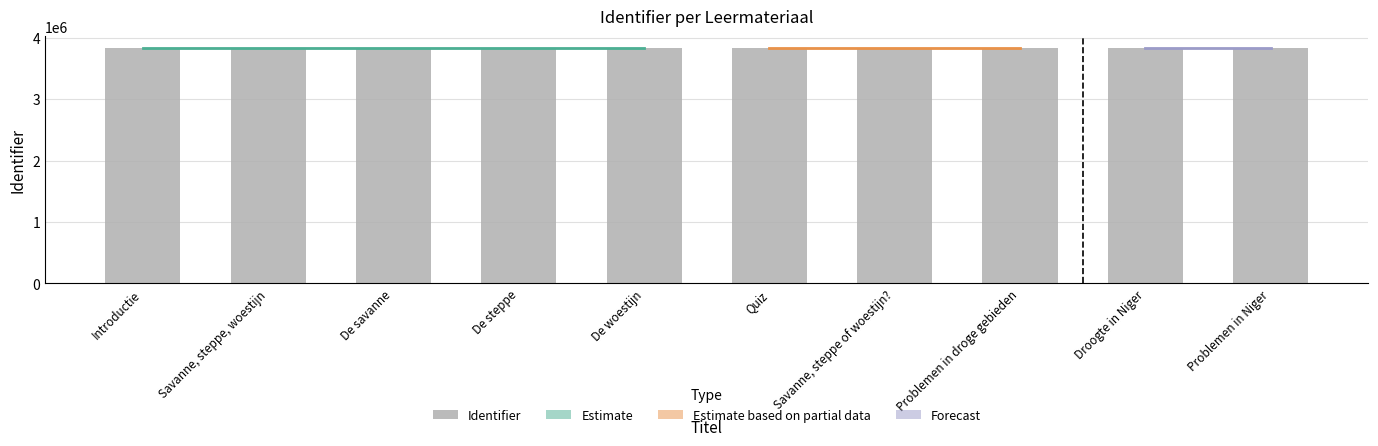

What is the difference between the maximum and minimum values?

26